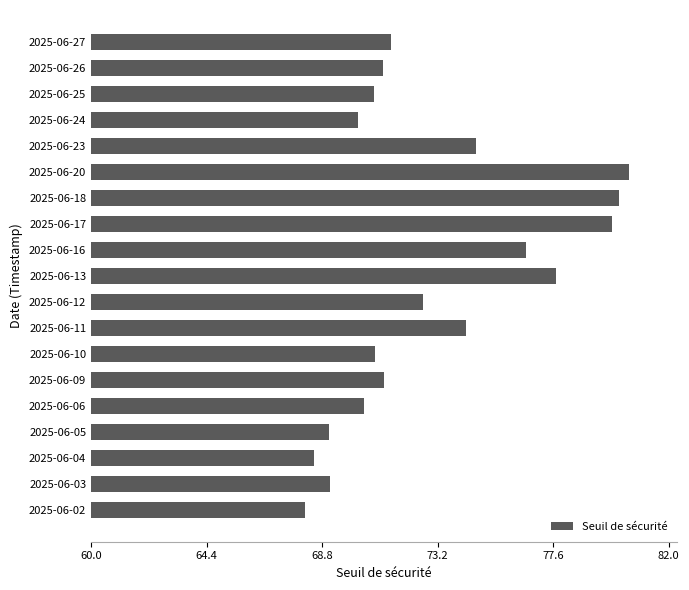

What is the smallest value displayed?

68.1